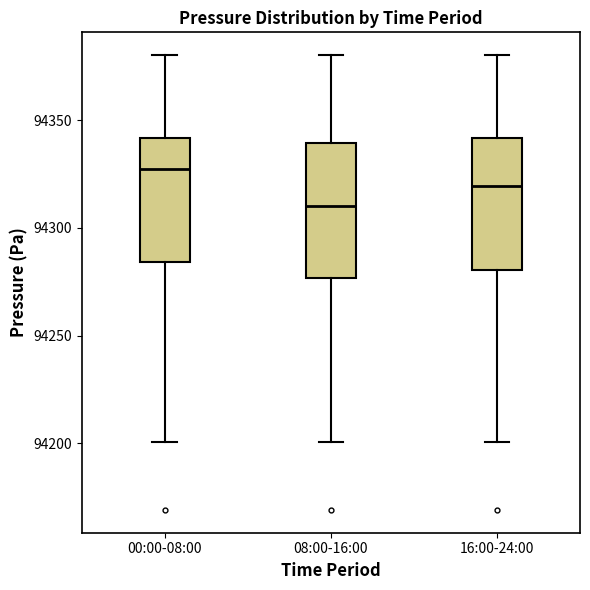

Reading left to right, read every box against the y-axis: the position of its median line, the range the box covers, and the ends of its whiskers. The values are not printed on the chart, so give them approximately, as read against the axis.

00:00-08:00: median 94325, box 94285 to 94340, whiskers 94200 to 94380
08:00-16:00: median 94310, box 94275 to 94340, whiskers 94200 to 94380
16:00-24:00: median 94320, box 94280 to 94340, whiskers 94200 to 94380